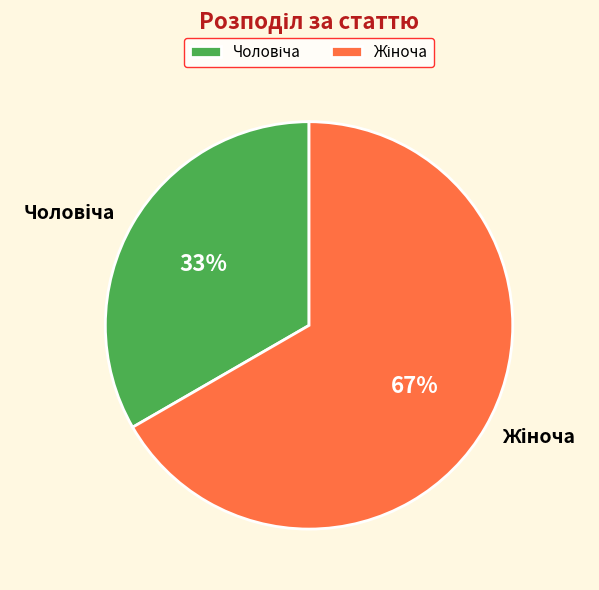

To the nearest percent, what is the average slice percentage?

50%